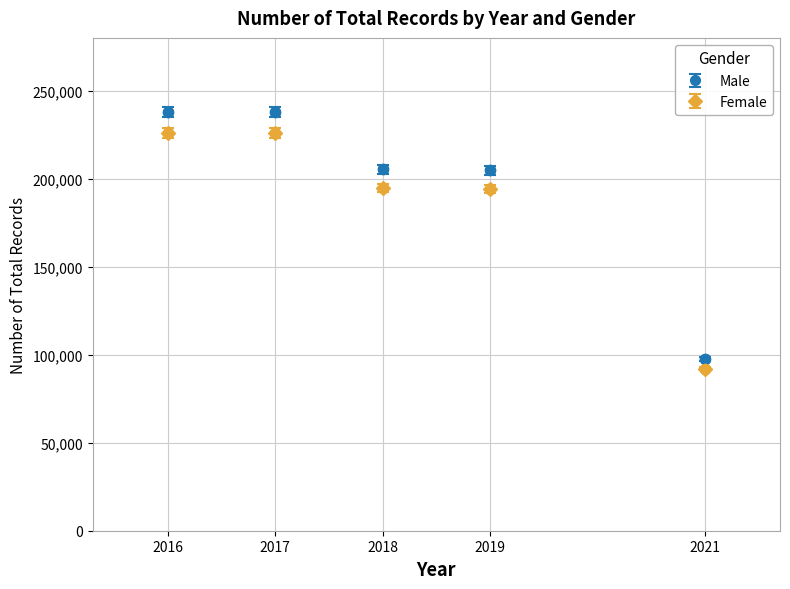

What are all the series names shown in the legend?

Male, Female